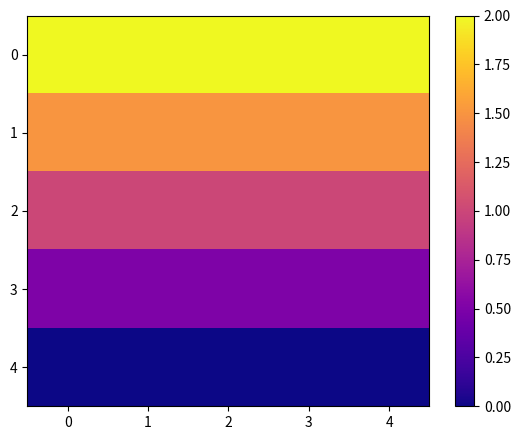

Reading right to left, list all the values displayed in this chart.

0: 4=2.0	3=2.0	2=2.0	1=2.0	0=2.0
1: 4=1.5	3=1.5	2=1.5	1=1.5	0=1.5
2: 4=1.0	3=1.0	2=1.0	1=1.0	0=1.0
3: 4=0.5	3=0.5	2=0.5	1=0.5	0=0.5
4: 4=0.0	3=0.0	2=0.0	1=0.0	0=0.0